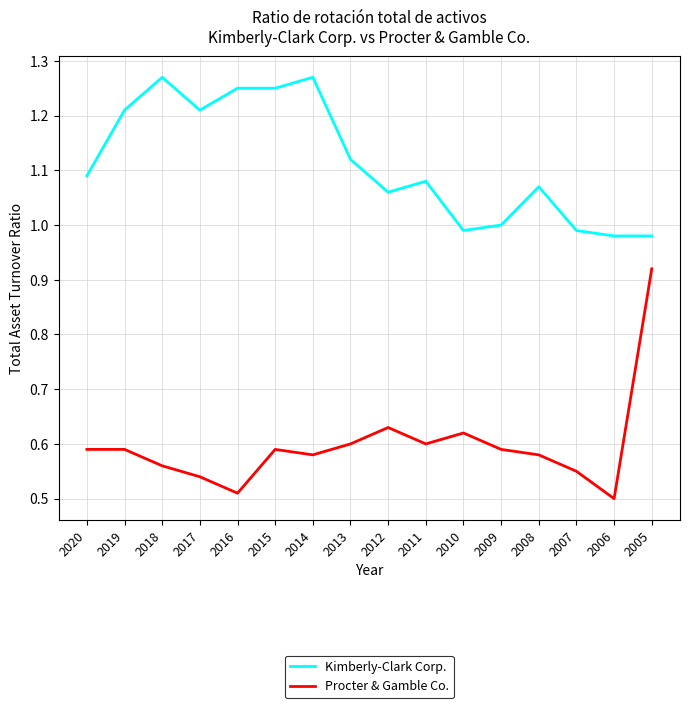

True or false: Kimberly-Clark Corp. and Procter & Gamble Co. cross at least once.

False